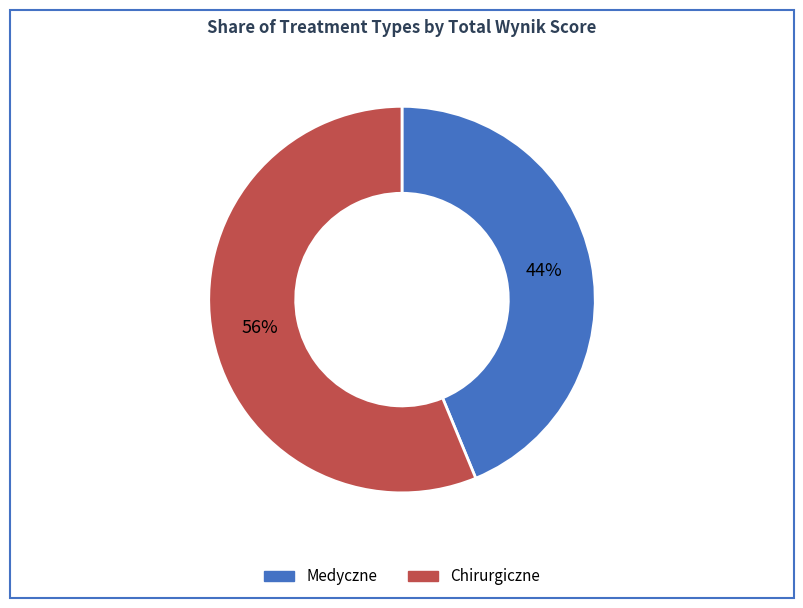

Is there any slice that represents more than half of the pie?

Yes